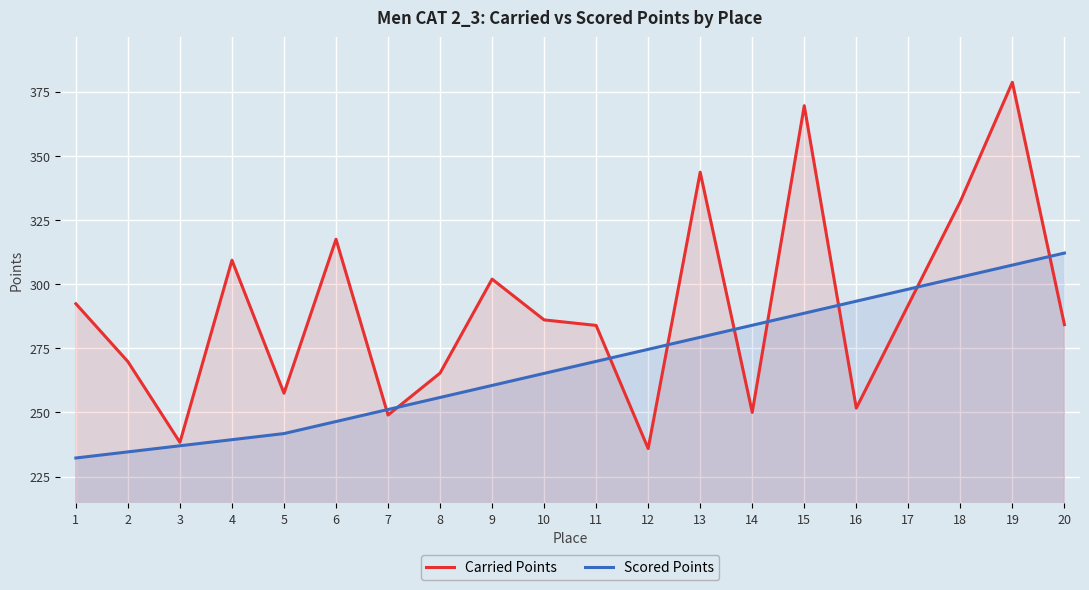

Rank the categories by Scored Points value from highest to lowest.

20, 19, 18, 17, 16, 15, 14, 13, 12, 11, 10, 9, 8, 7, 6, 5, 4, 3, 2, 1